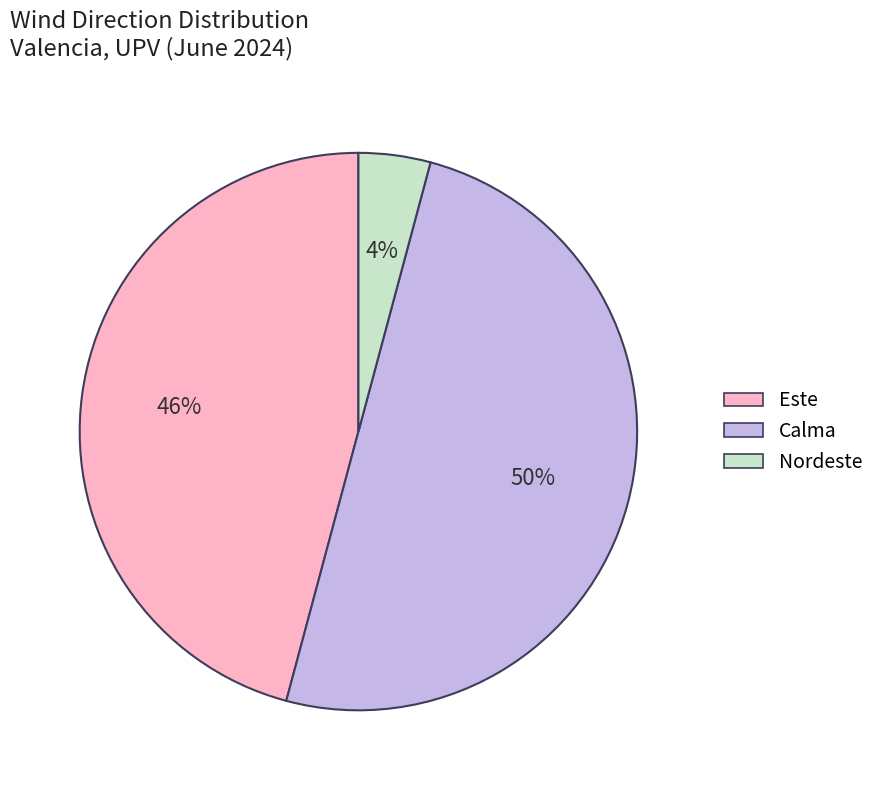

How many segments does this pie chart have?

3